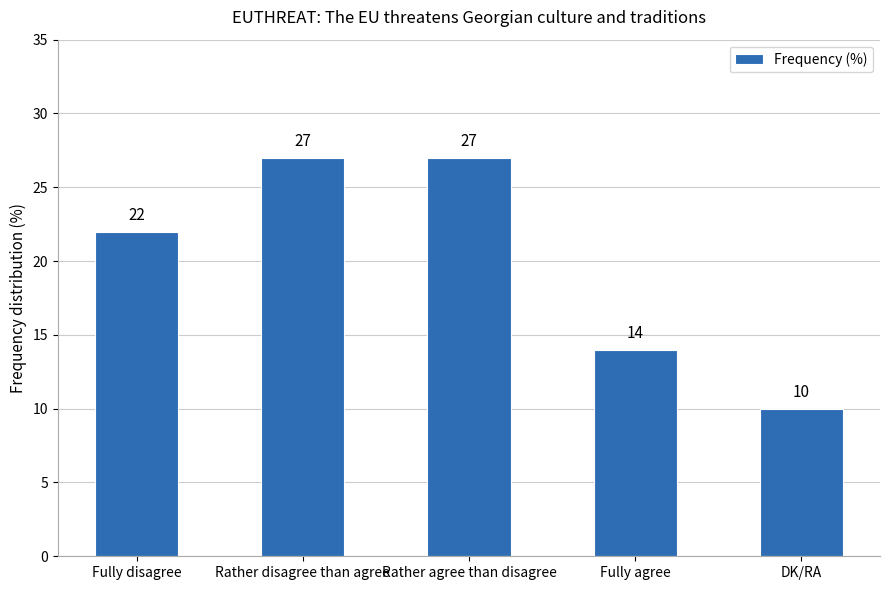

What is the ratio of the value at Rather disagree than agree to the value at DK/RA?

2.7